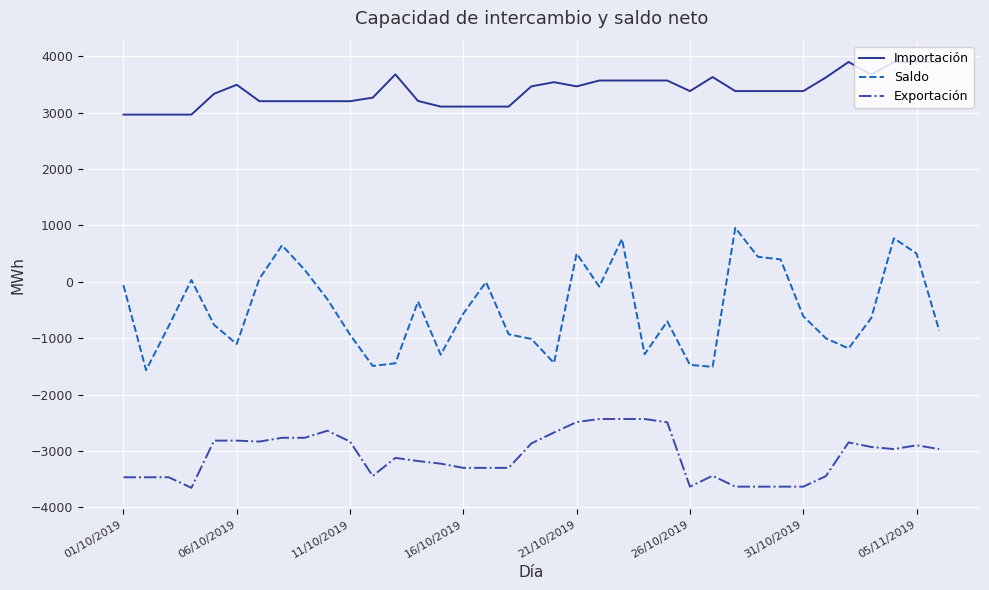

What is the greatest value displayed?

3900.0